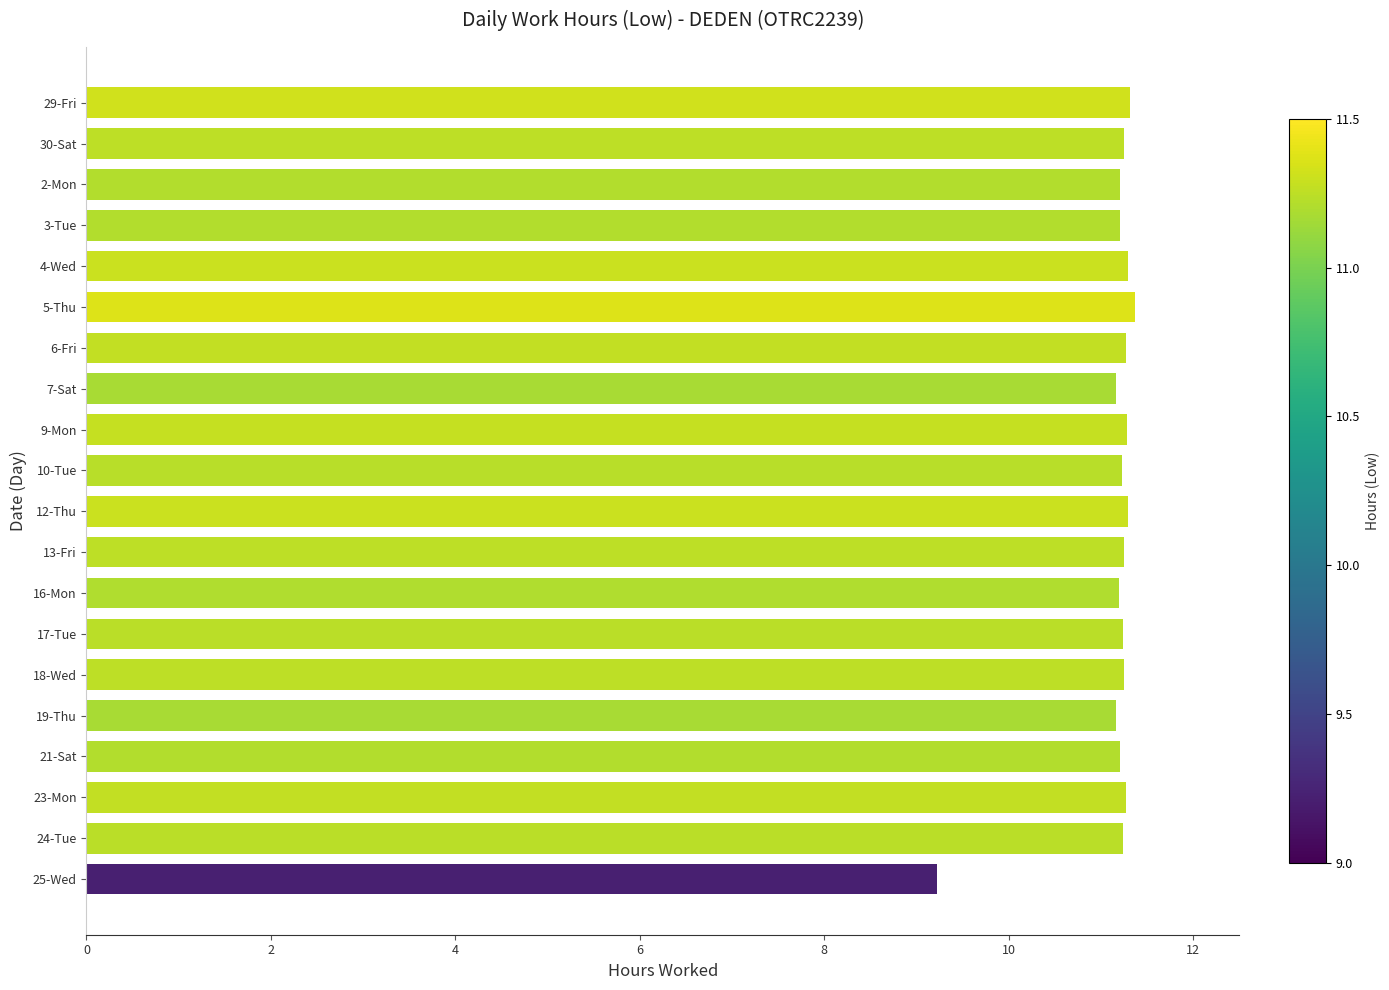

Where is the data nearest to the value 10?

25-Wed